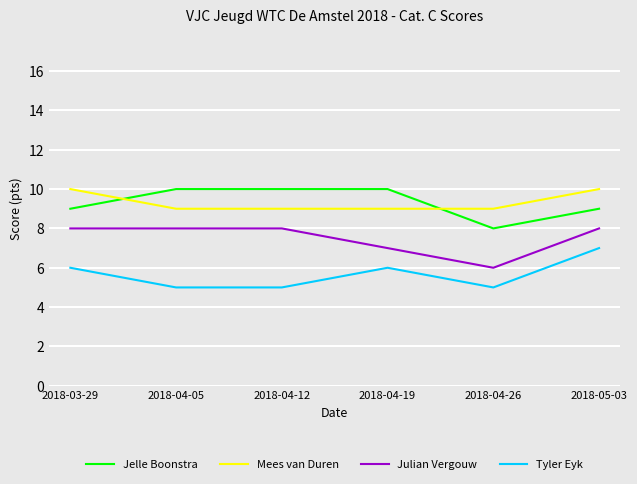

Rank the series at 2018-04-05 from lowest to highest value.

Tyler Eyk, Julian Vergouw, Mees van Duren, Jelle Boonstra